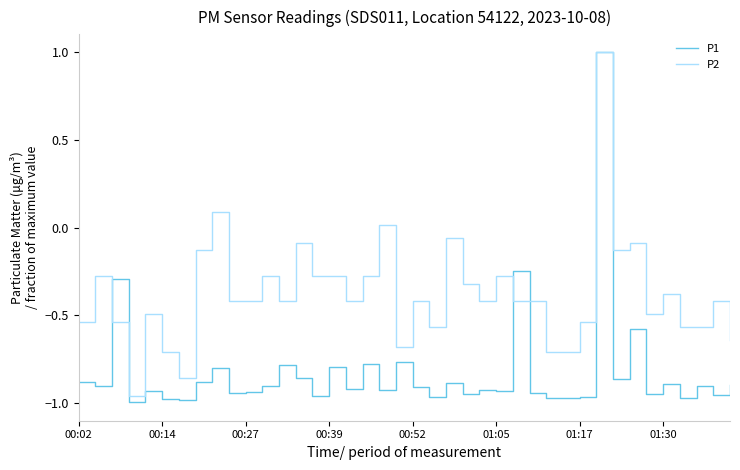

Count the P1 values in the range 0 to 1.

1